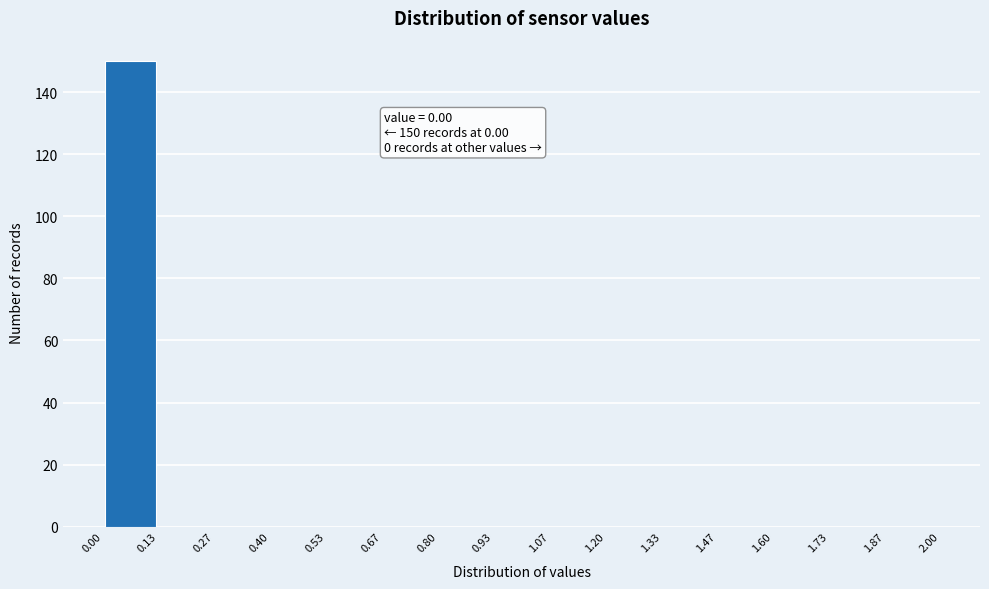

Over which range of the x-axis is the bar tallest?

0.00 to 0.13